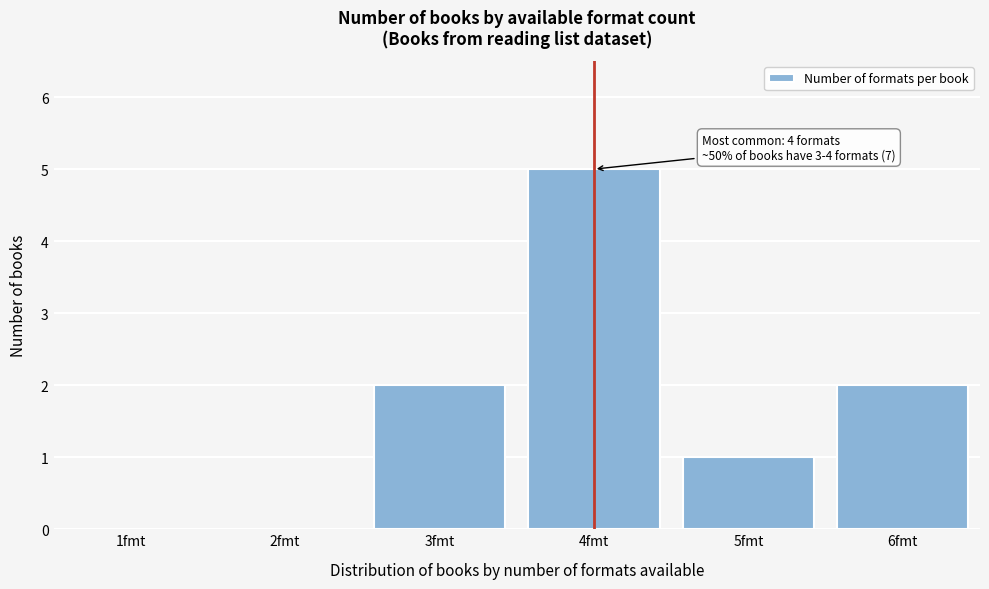

Reading left to right, extract all data points from this chart.

1fmt=0	2fmt=0	3fmt=2	4fmt=5	5fmt=1	6fmt=2